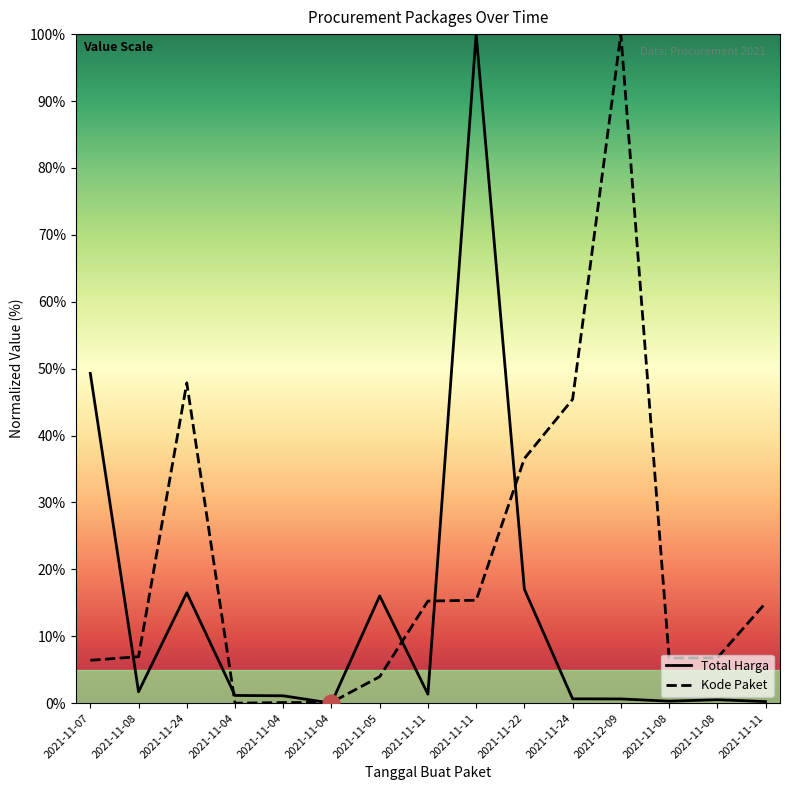

Reading left to right, extract all data points from this chart.

Total Harga: 2021-11-07=49.3	2021-11-08=1.7	2021-11-24=16.5	2021-11-04=1.2	2021-11-04=1.1	2021-11-04=0.0	2021-11-05=16.0	2021-11-11=1.3	2021-11-11=100.0	2021-11-22=17.0	2021-11-24=0.6	2021-12-09=0.6	2021-11-08=0.3	2021-11-08=0.5	2021-11-11=0.2
Kode Paket: 2021-11-07=6.4	2021-11-08=6.9	2021-11-24=47.9	2021-11-04=0.0	2021-11-04=0.1	2021-11-04=0.1	2021-11-05=4.0	2021-11-11=15.3	2021-11-11=15.4	2021-11-22=36.6	2021-11-24=45.4	2021-12-09=100.0	2021-11-08=6.8	2021-11-08=6.8	2021-11-11=15.0